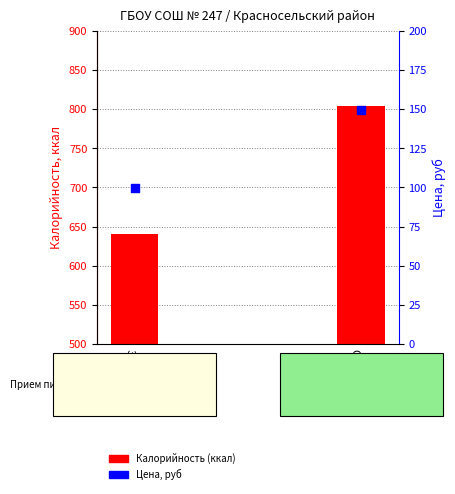

Which series contains the lowest Y value?

Цена (руб)